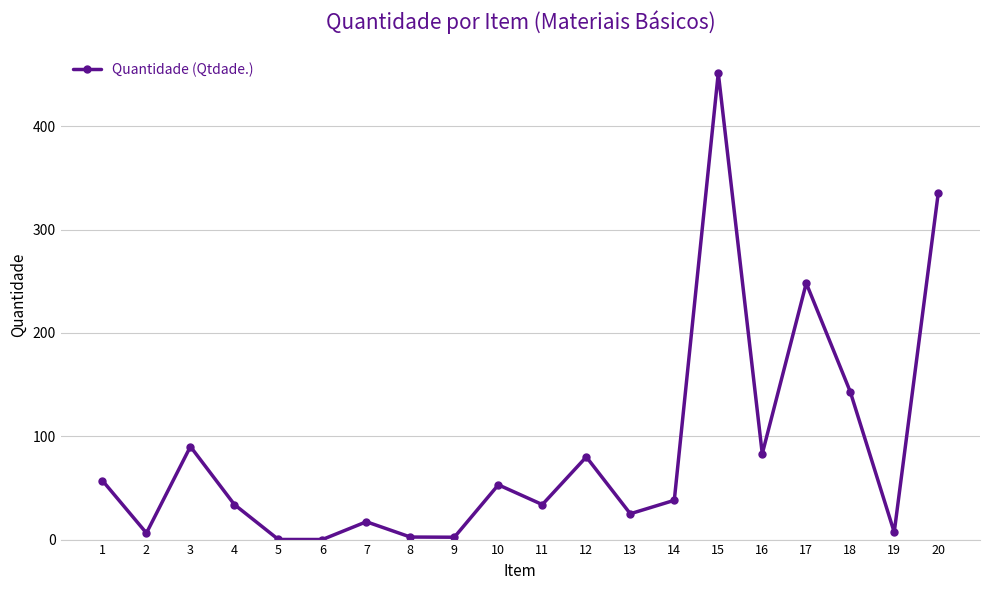

What is the value of the 3rd point from the left?

90.0